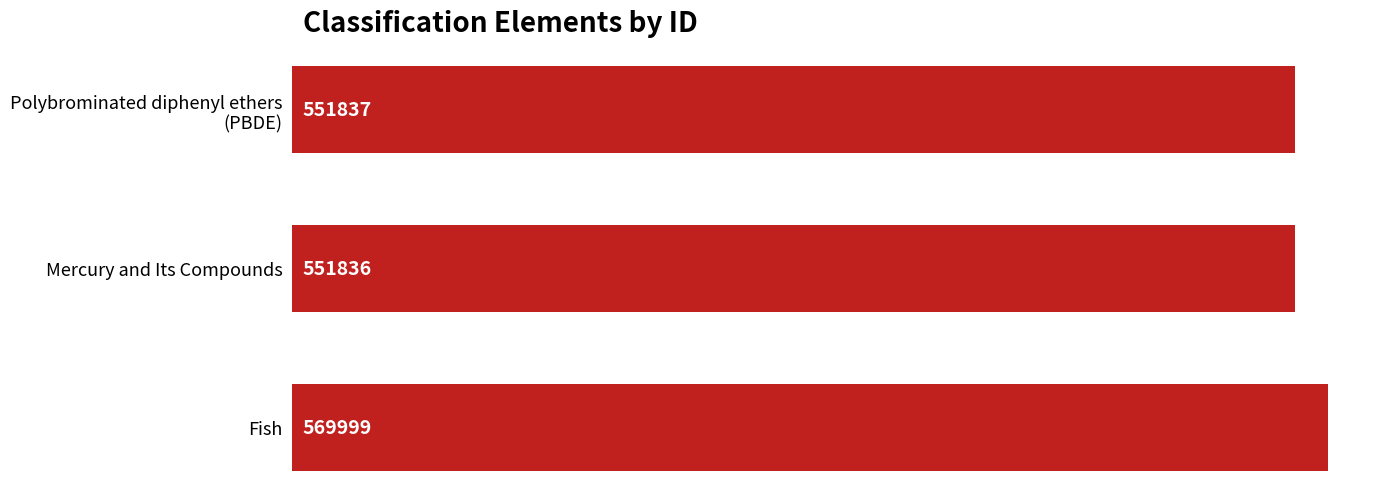

What value does the data have at Fish, to the nearest 100?

570000